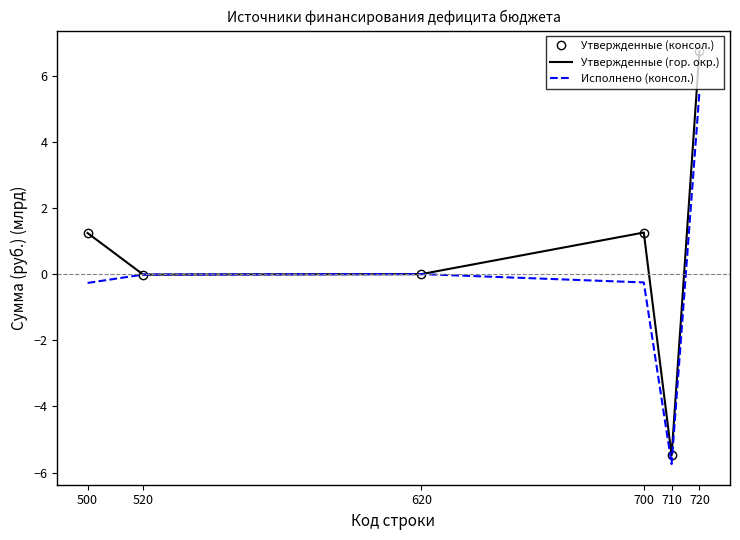

The value of Исполнено (консол.) at 710 is -1.7. True or false?

False